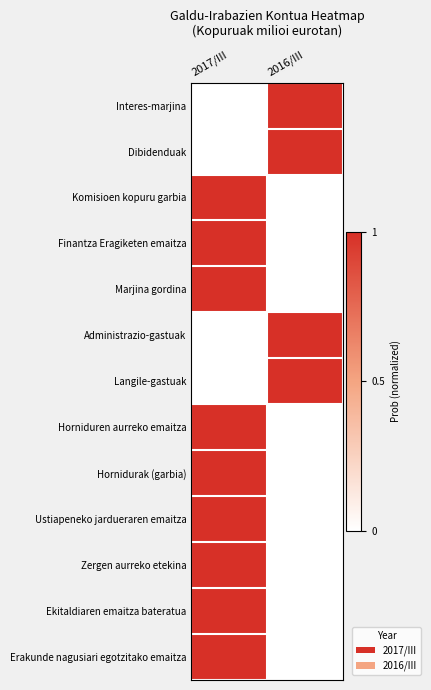

Reading right to left, what are all the values shown in this chart?

Interes-marjina: 2016/III=1.0	2017/III=0.0
Dibidenduak: 2016/III=1.0	2017/III=0.0
Komisioen kopuru garbia: 2016/III=0.0	2017/III=1.0
Finantza Eragiketen emaitza: 2016/III=0.0	2017/III=1.0
Marjina gordina: 2016/III=0.0	2017/III=1.0
Administrazio-gastuak: 2016/III=1.0	2017/III=0.0
Langile-gastuak: 2016/III=1.0	2017/III=0.0
Horniduren aurreko emaitza: 2016/III=0.0	2017/III=1.0
Hornidurak (garbia): 2016/III=0.0	2017/III=1.0
Ustiapeneko jardueraren emaitza: 2016/III=0.0	2017/III=1.0
Zergen aurreko etekina: 2016/III=0.0	2017/III=1.0
Ekitaldiaren emaitza bateratua: 2016/III=0.0	2017/III=1.0
Erakunde nagusiari egotzitako emaitza: 2016/III=0.0	2017/III=1.0